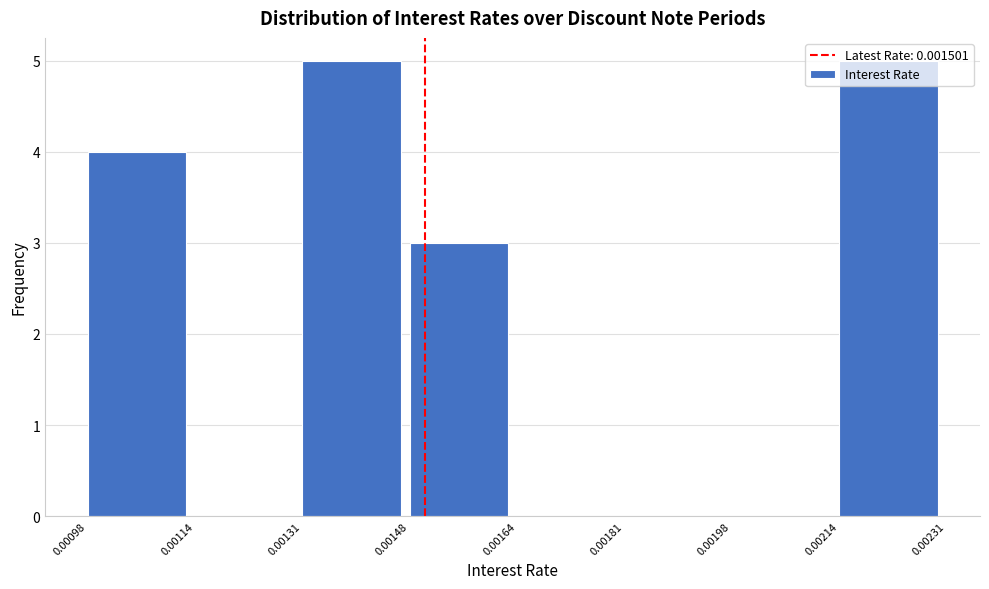

How tall is the bar that spans 0.00148 to 0.00164 on the x-axis? The values are not printed on the chart, so give them approximately, as read against the axis.

3